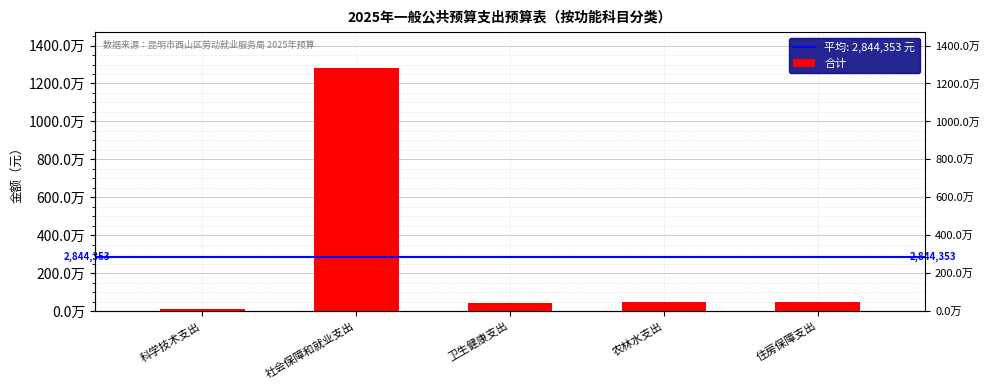

Which label corresponds to the largest value in the chart?

社会保障和就业支出